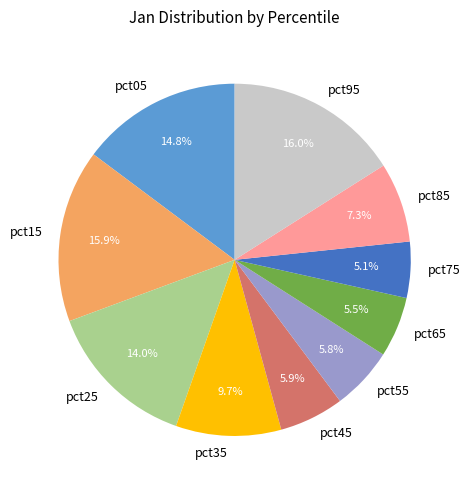

Count the number of slices in the pie.

10